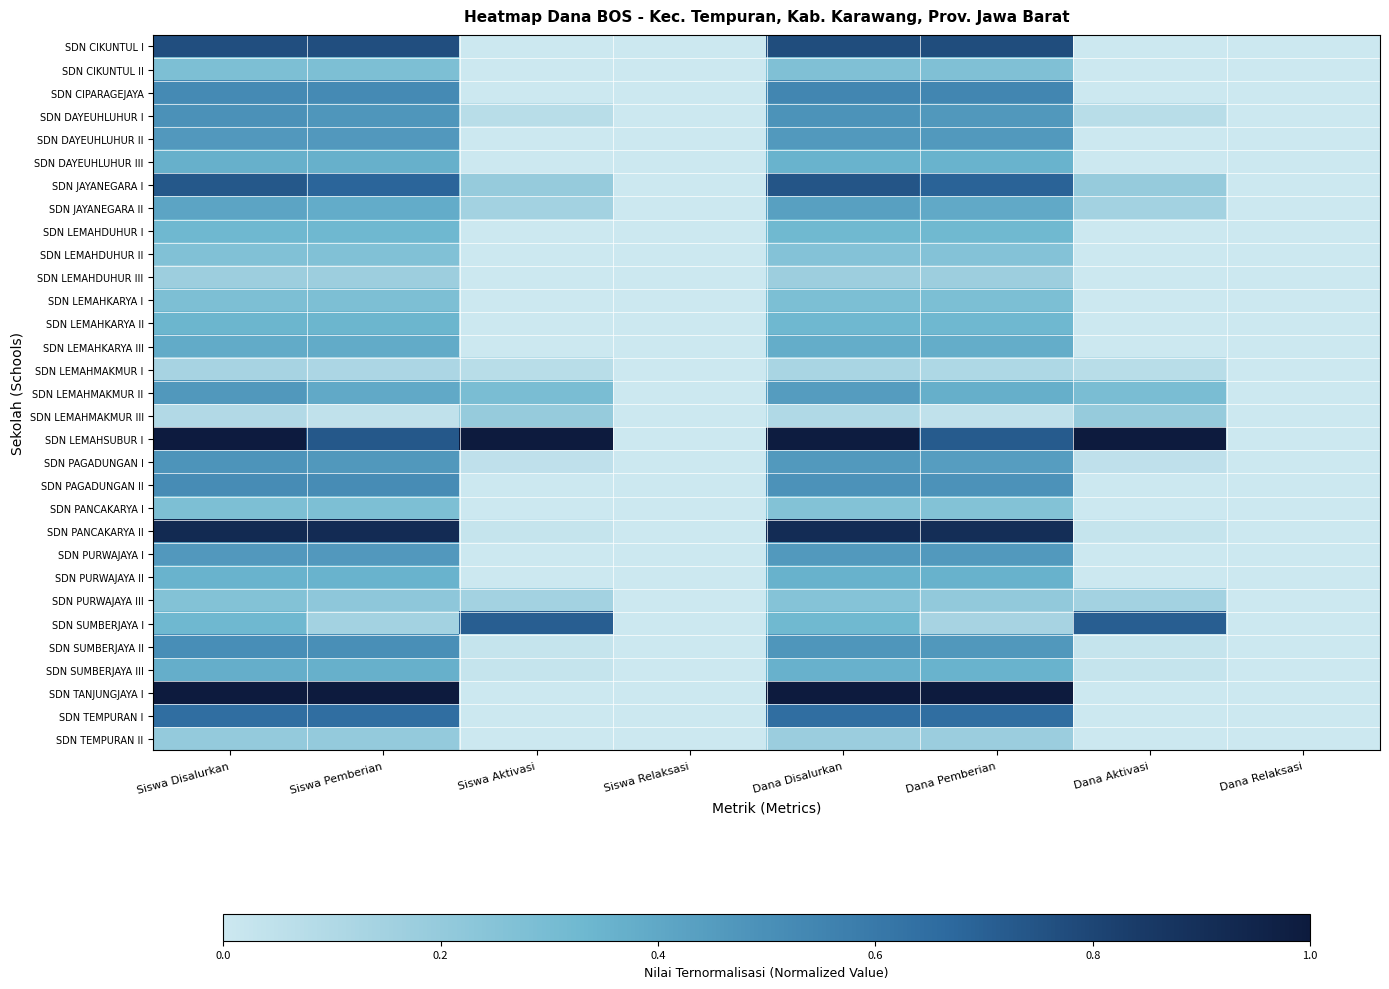

List the series in order of their peak value, lowest first.

SDN LEMAHMAKMUR I, SDN LEMAHDUHUR III, SDN LEMAHMAKMUR III, SDN TEMPURAN II, SDN PURWAJAYA III, SDN LEMAHDUHUR II, SDN CIKUNTUL II, SDN PANCAKARYA I, SDN LEMAHKARYA I, SDN LEMAHDUHUR I, SDN LEMAHKARYA II, SDN PURWAJAYA II, SDN DAYEUHLUHUR III, SDN SUMBERJAYA III, SDN LEMAHKARYA III, SDN JAYANEGARA II, SDN DAYEUHLUHUR II, SDN PURWAJAYA I, SDN LEMAHMAKMUR II, SDN PAGADUNGAN I, SDN DAYEUHLUHUR I, SDN SUMBERJAYA II, SDN PAGADUNGAN II, SDN CIPARAGEJAYA, SDN TEMPURAN I, SDN SUMBERJAYA I, SDN JAYANEGARA I, SDN CIKUNTUL I, SDN PANCAKARYA II, SDN LEMAHSUBUR I, SDN TANJUNGJAYA I